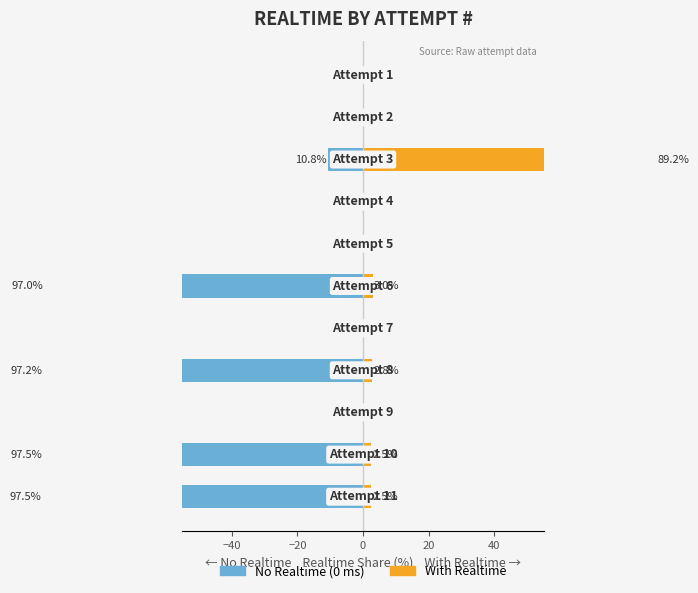

How many series are shown in this chart?

2